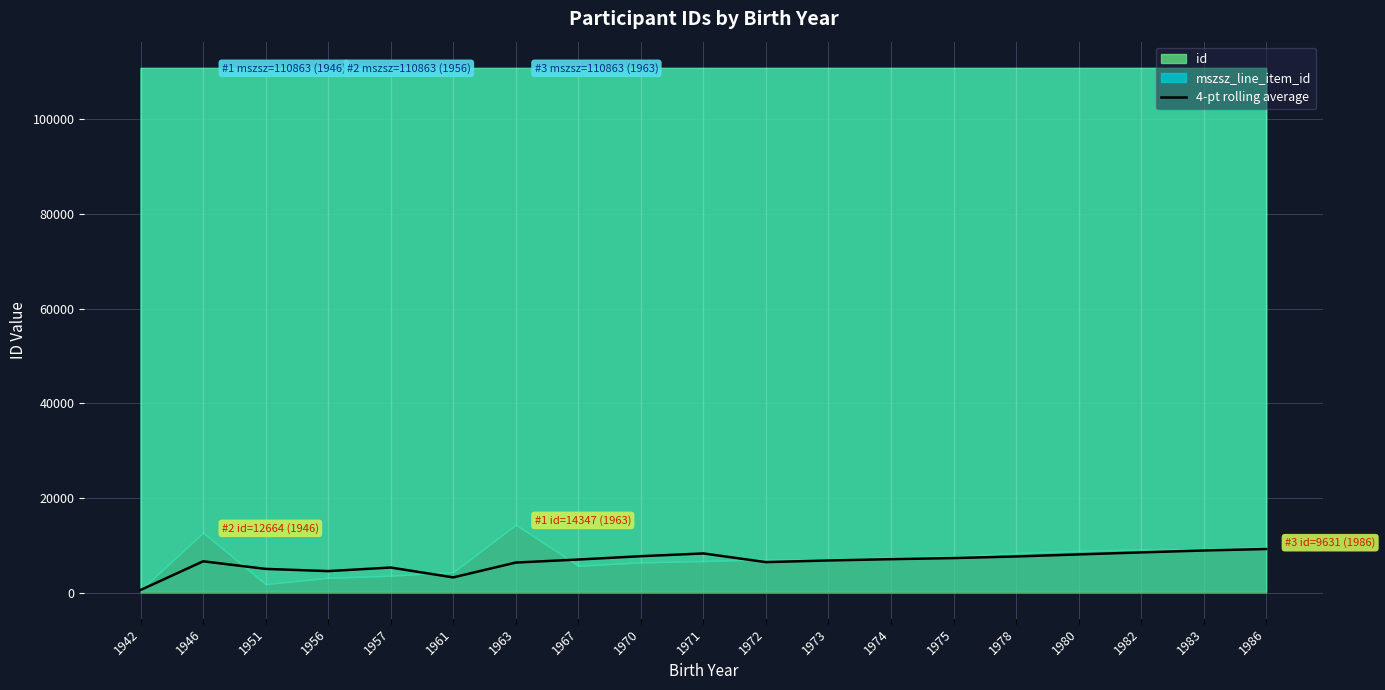

What is the value of the 16th point from the left?

8067.0